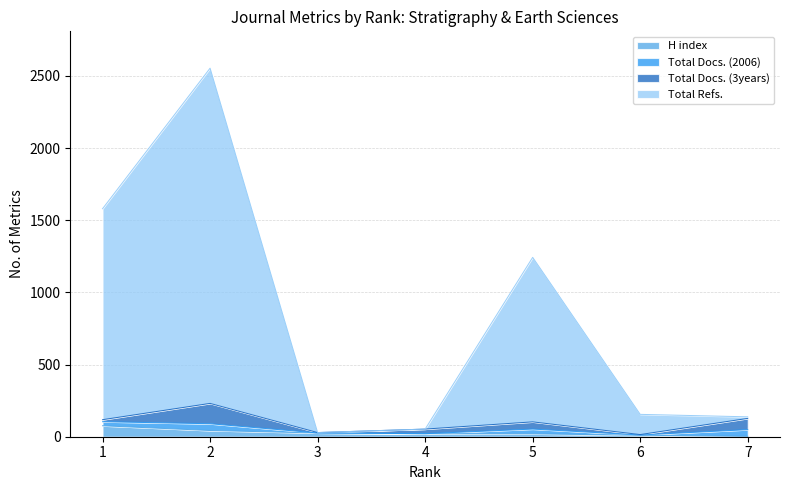

What is the approximate value of Total Refs. at 3?

29